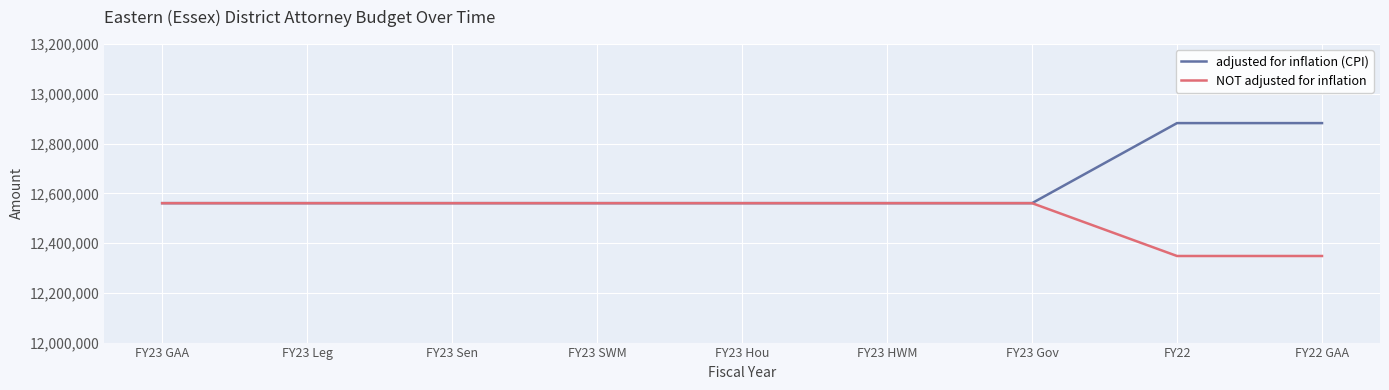

What position from the right is FY23 Sen?

7